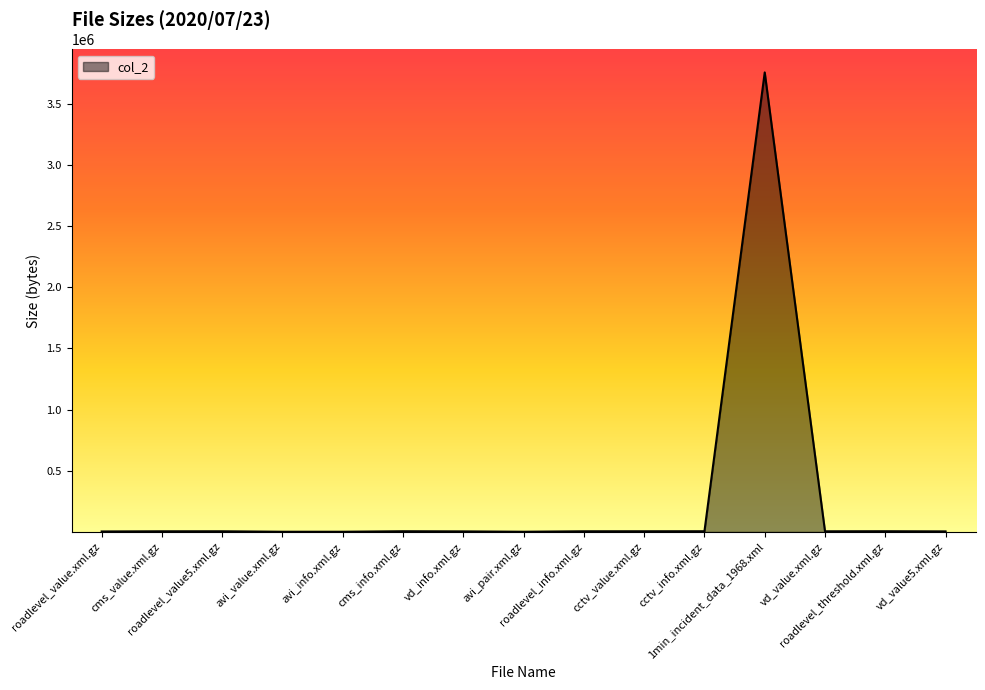

What is the sum of the values at vd_value.xml.gz and roadlevel_value5.xml.gz?

10349